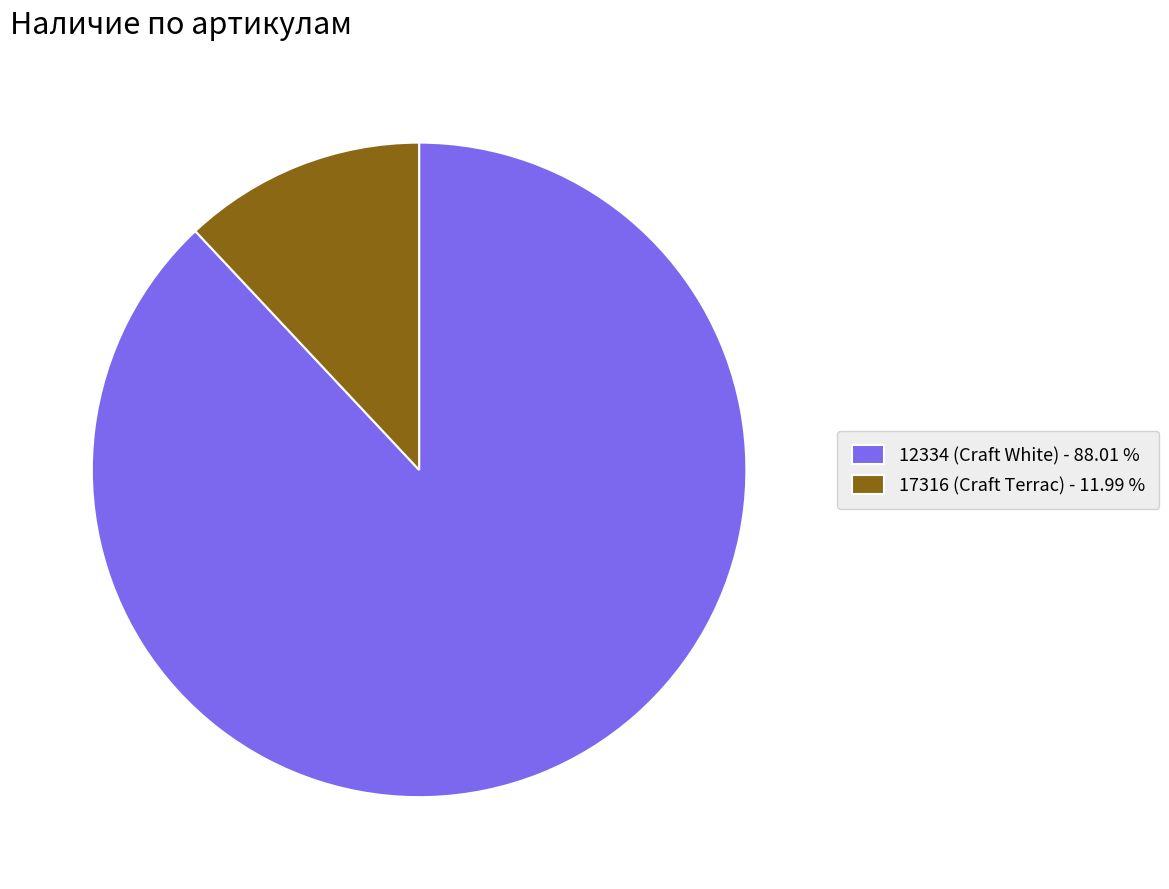

How many slices are in this pie chart?

2